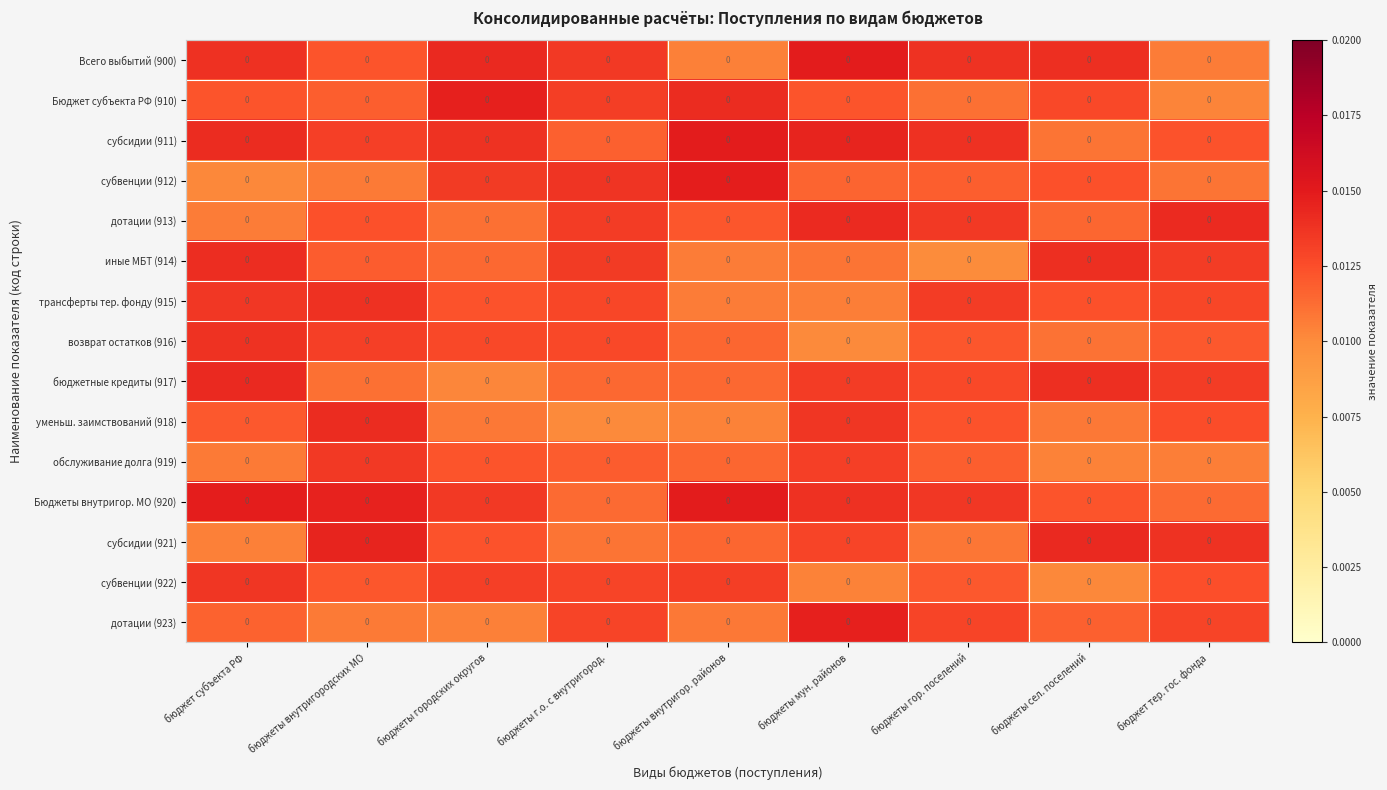

What is the sum of all обслуживание долга (919) values?

0.1